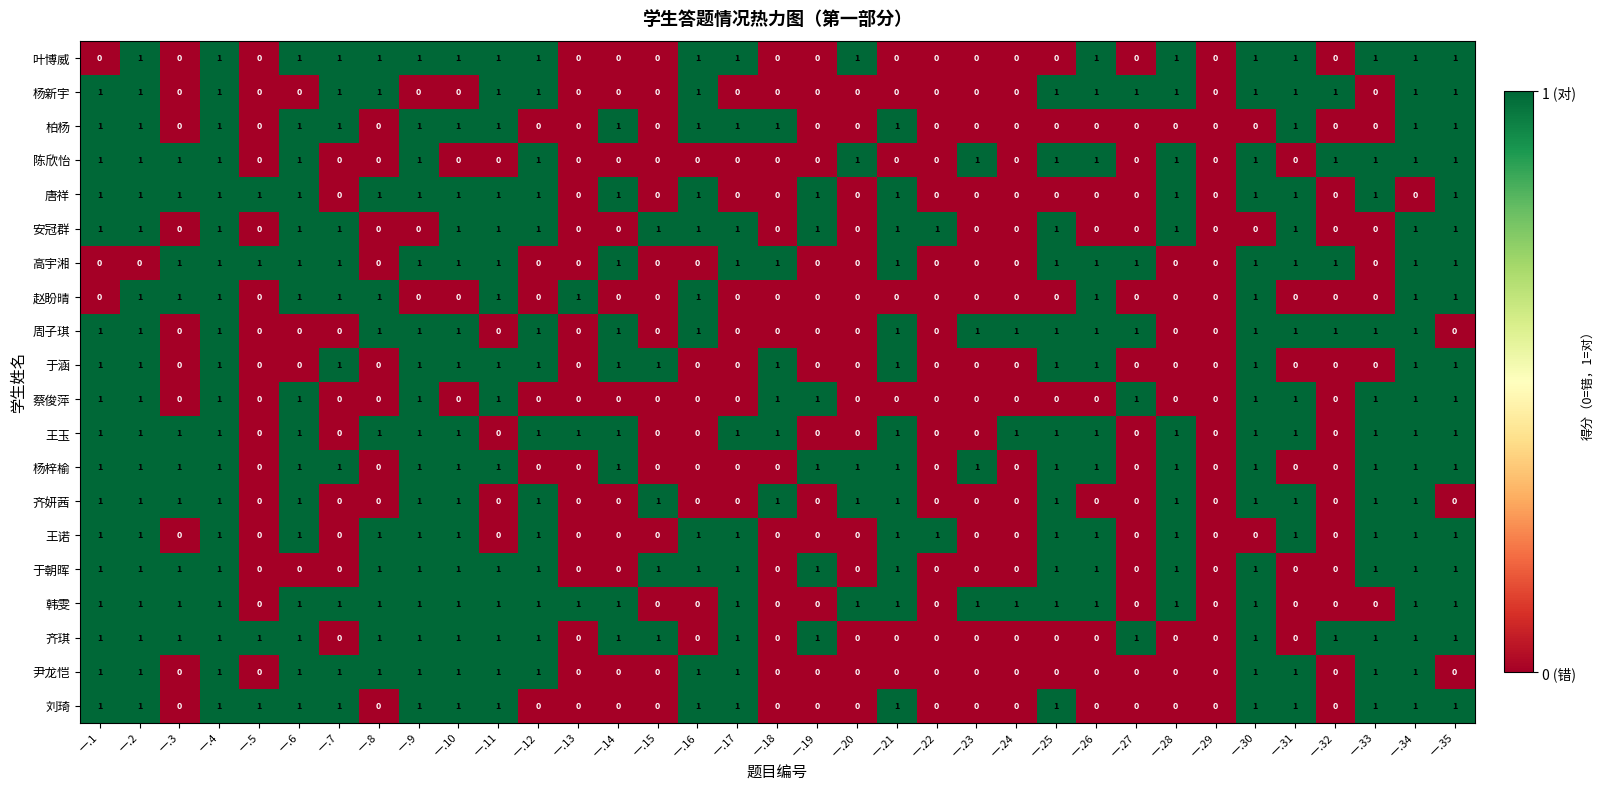

Which series has the largest total across all categories?

韩雯